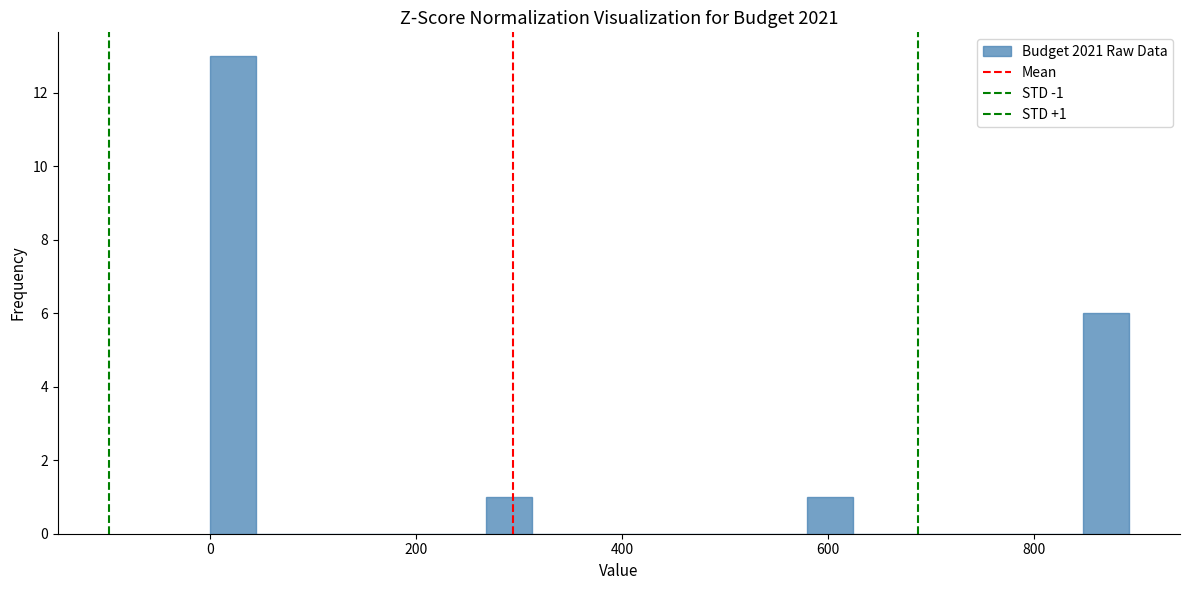

Around what value on the x-axis is the tallest bar? Give the approximate position of its centre, as read against the axis.

20